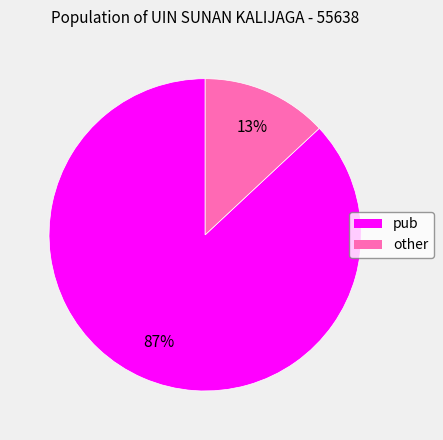

Which category accounts for the majority?

pub